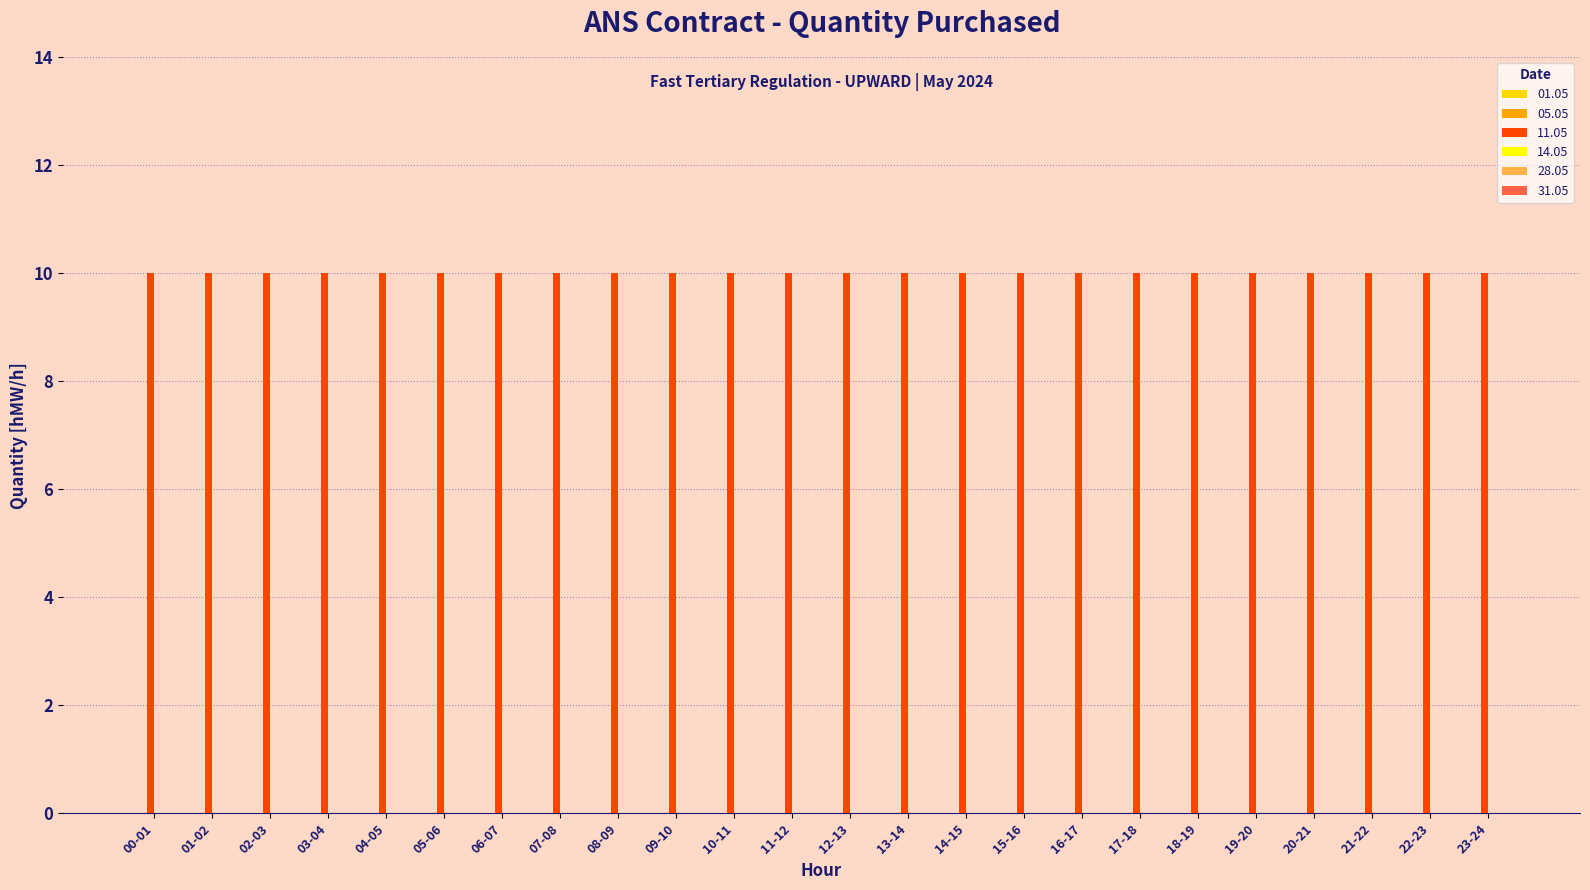

At which category is the sum across all series the highest?

00-01